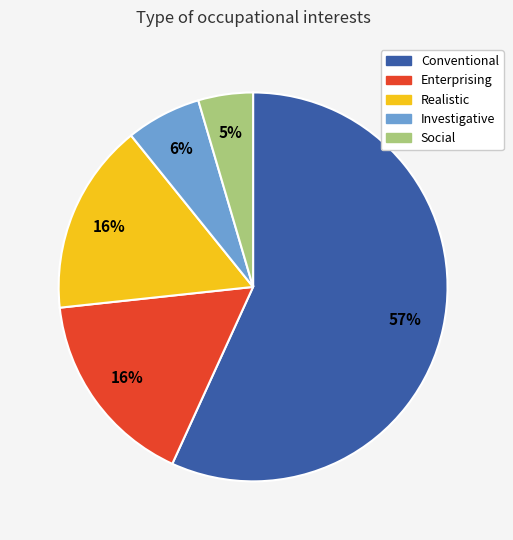

To the nearest percent, what is the average slice percentage?

20%